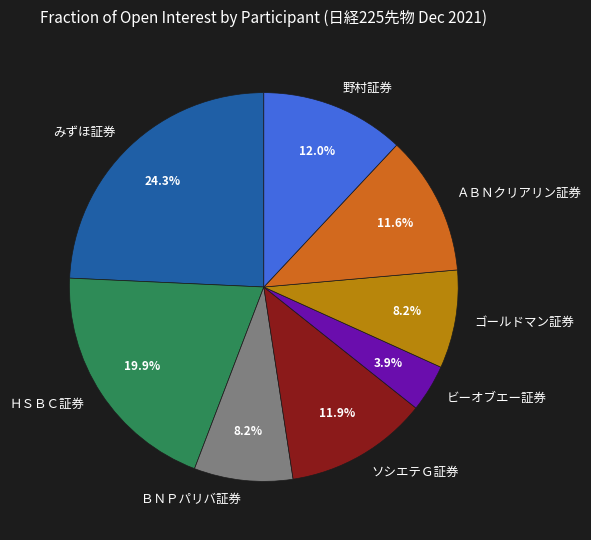

To the nearest percent, what is the average slice percentage?

12%